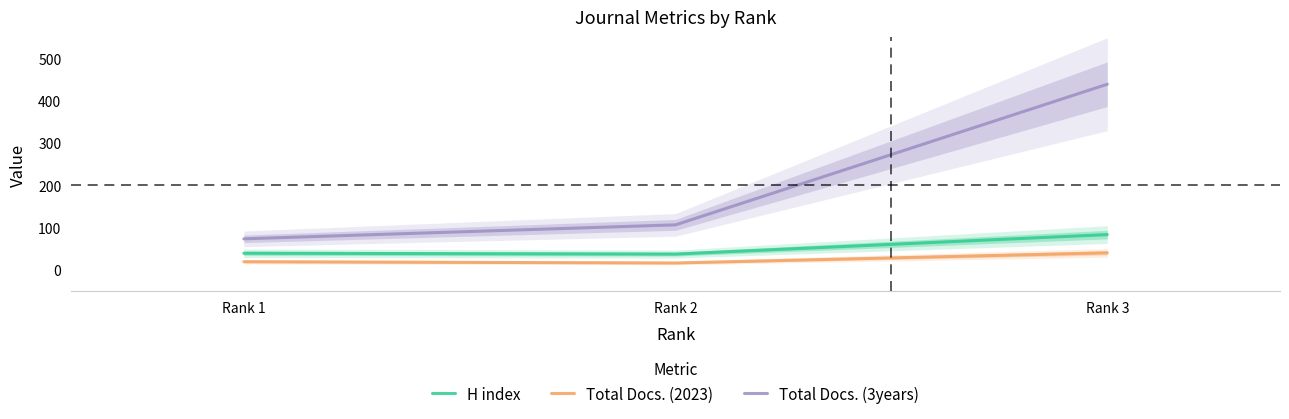

What is the sum of all Total Docs. (2023) values?

78